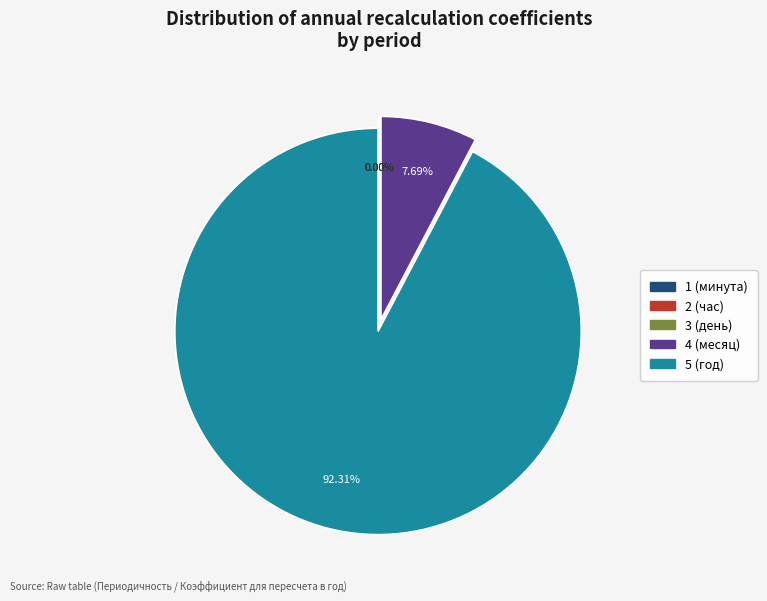

Is there any slice that represents more than half of the pie?

Yes